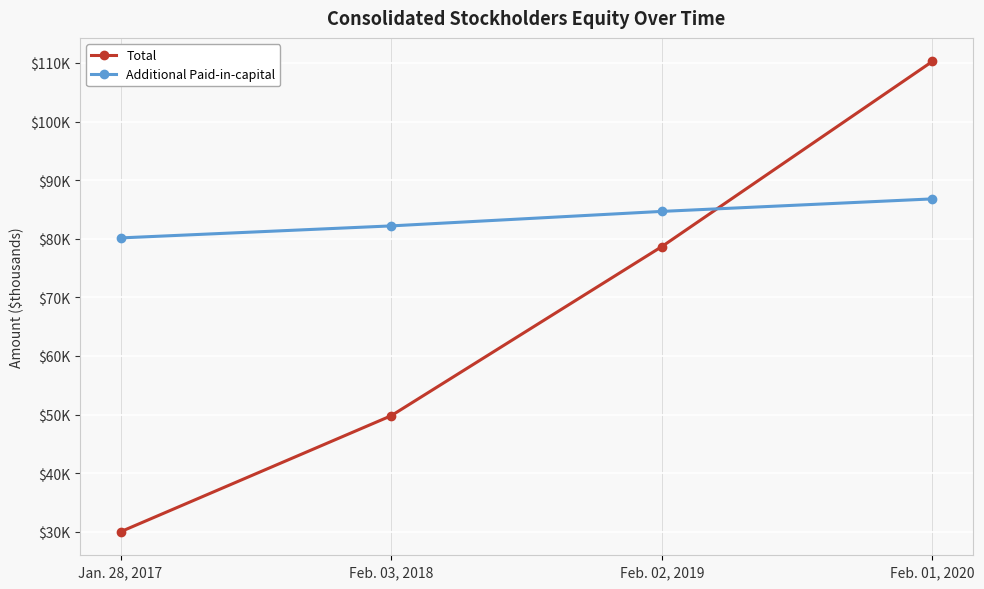

True or false: Total and Additional Paid-in-capital cross at least once.

True